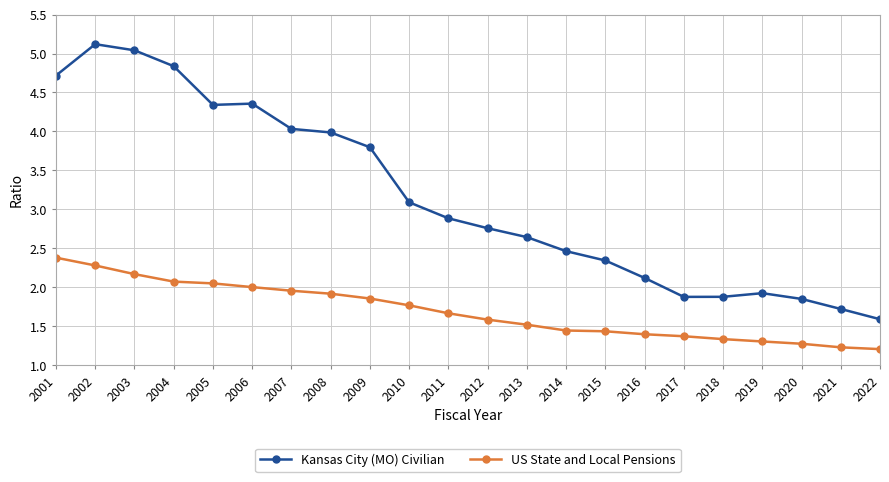

At which category is the sum across all series the highest?

2002